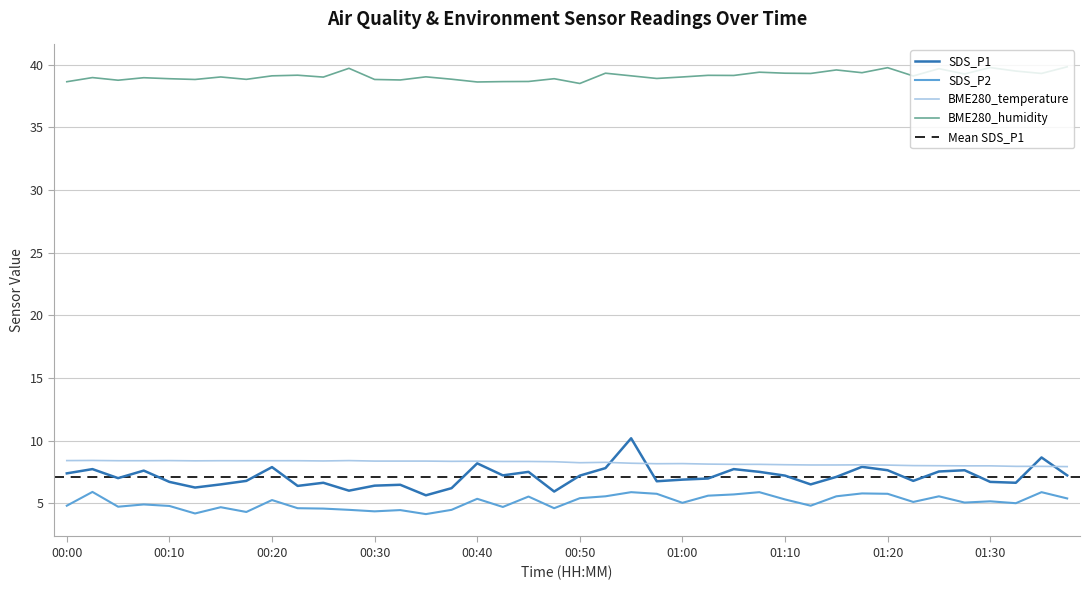

True or false: BME280_humidity has more than 1 interior local peaks.

True